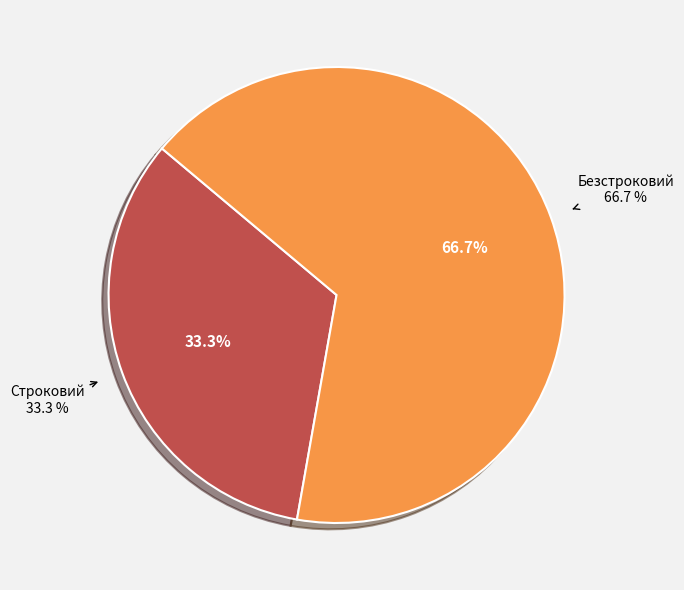

The Строковий slice represents 28% of the pie. True or false?

False